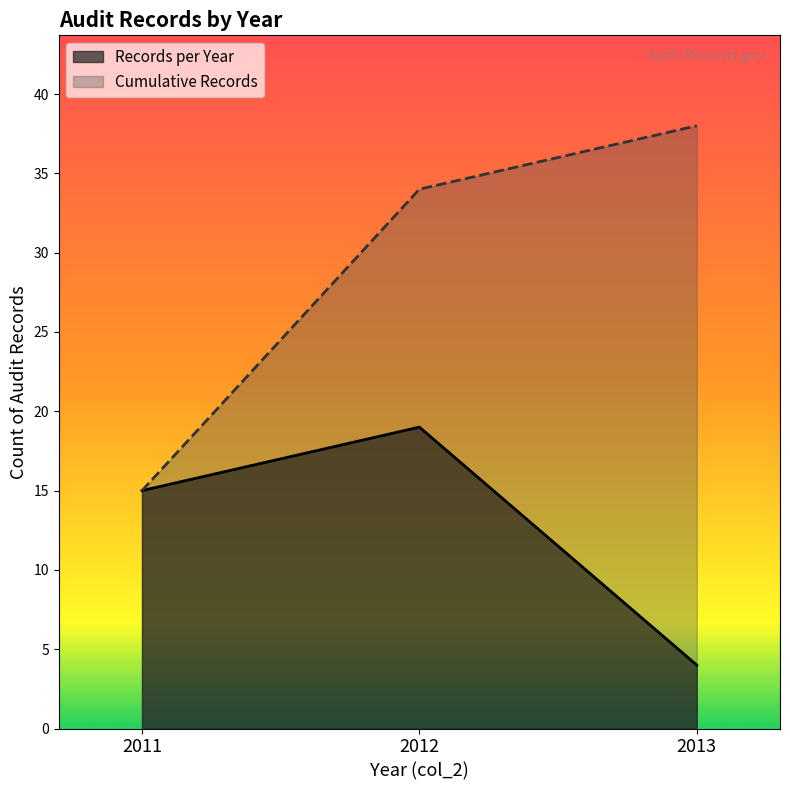

Rank the series by their maximum value, from highest to lowest.

Cumulative Records, Records per Year